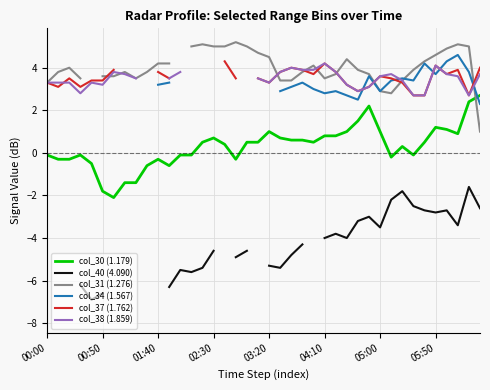

What is the minimum value for col_30 (1.179)?

-2.1